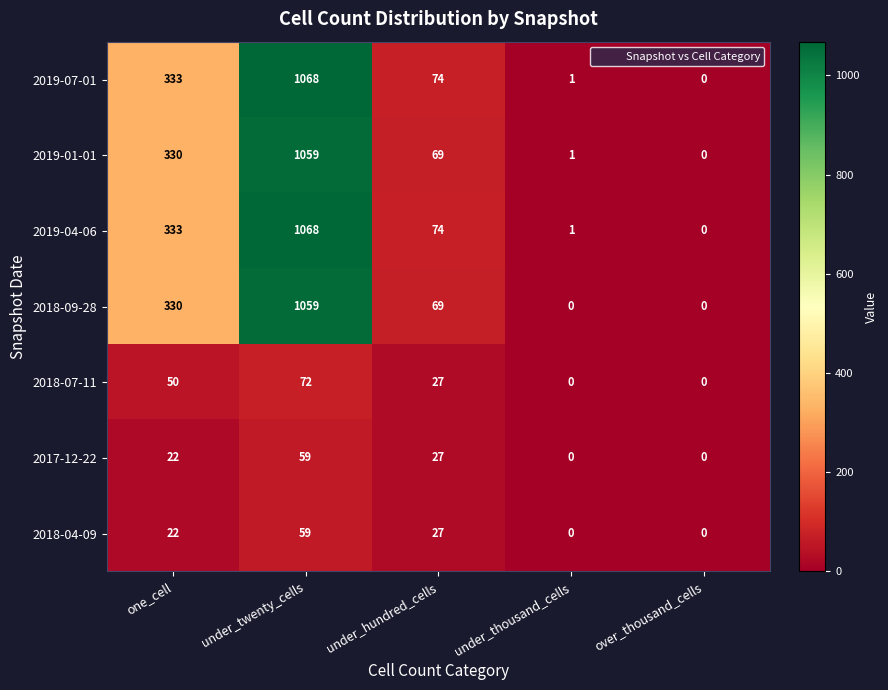

Which category has the highest value in the 2018-07-11 series?

under_twenty_cells